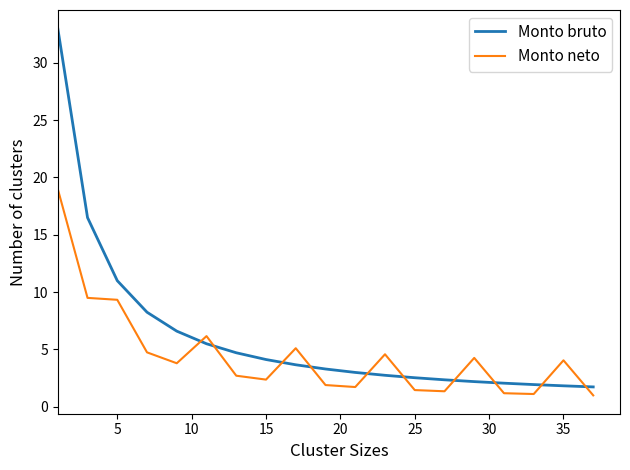

List the series in order of their peak value, highest first.

Monto bruto, Monto neto